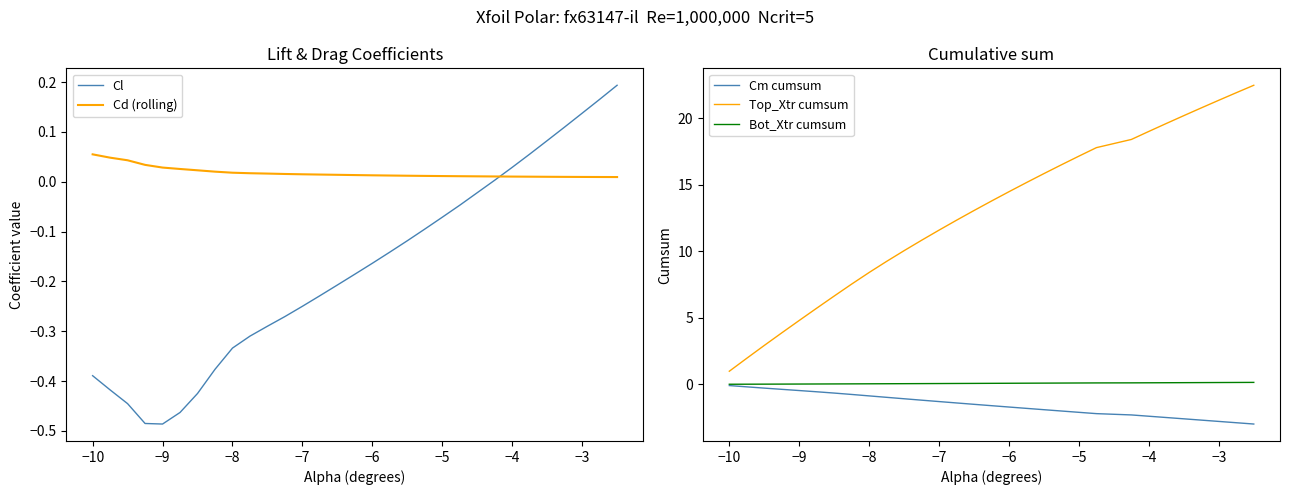

What is the minimum value for Top_Xtr cumsum?

1.0